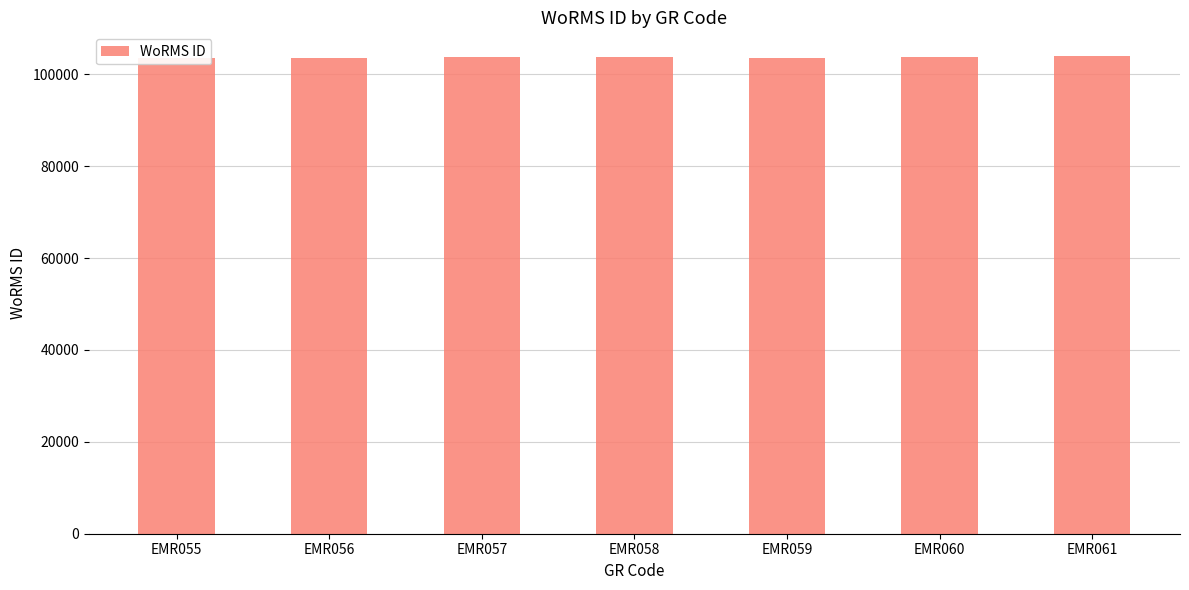

Does the chart contain stacked bars?

No